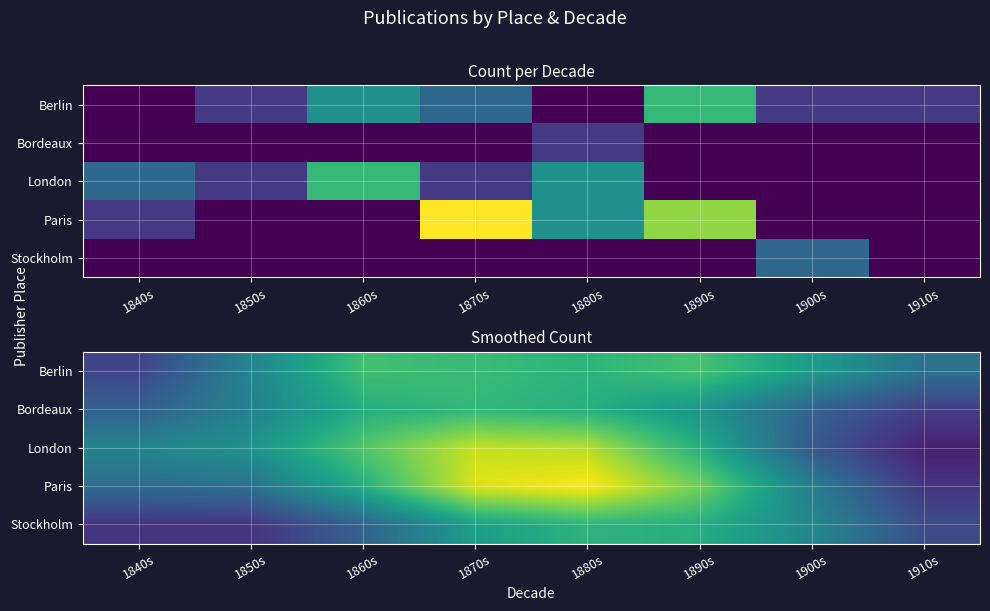

Is it true that London equals 1.2 at 1880s?

False